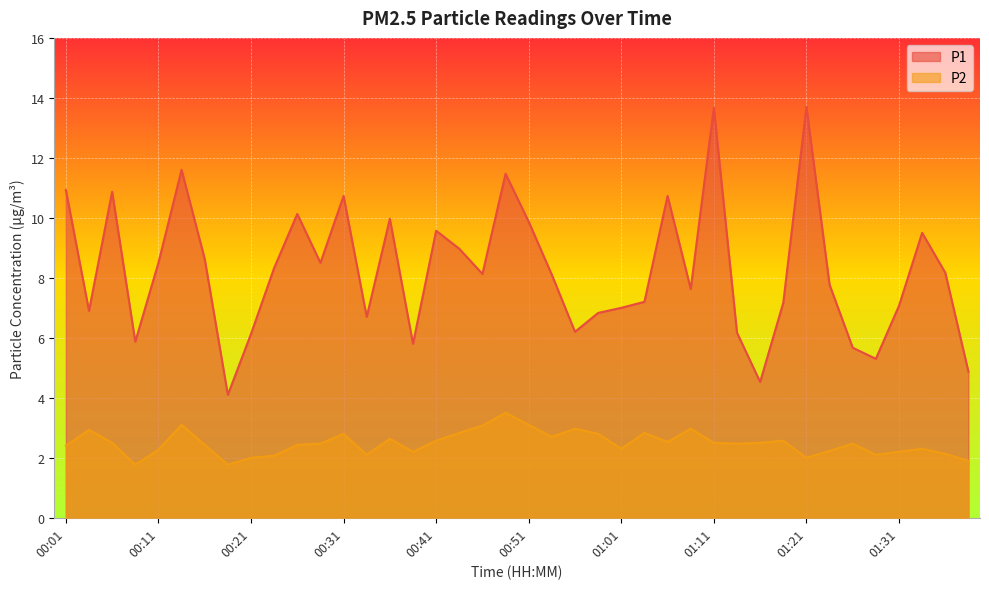

How many values in the P2 series exceed 2?

35